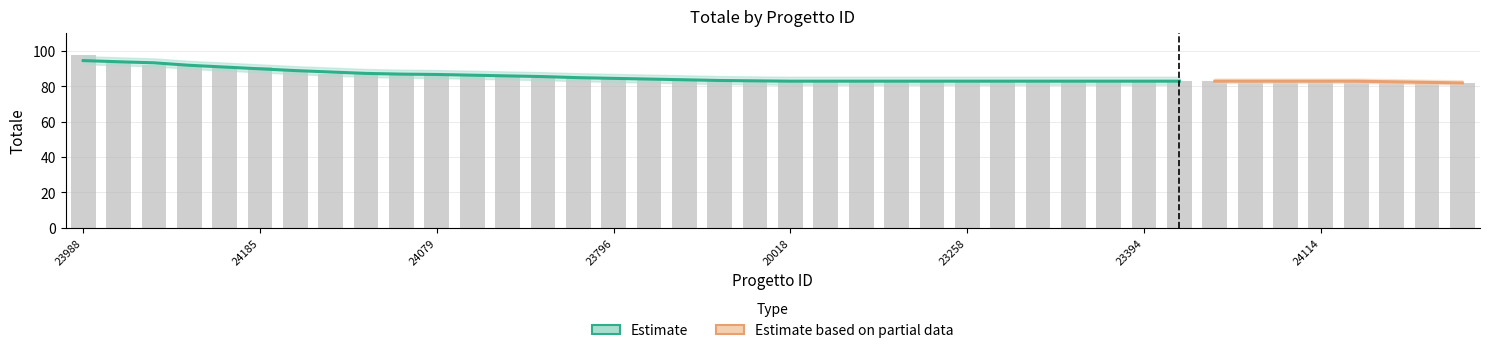

How many values are below 83?

2